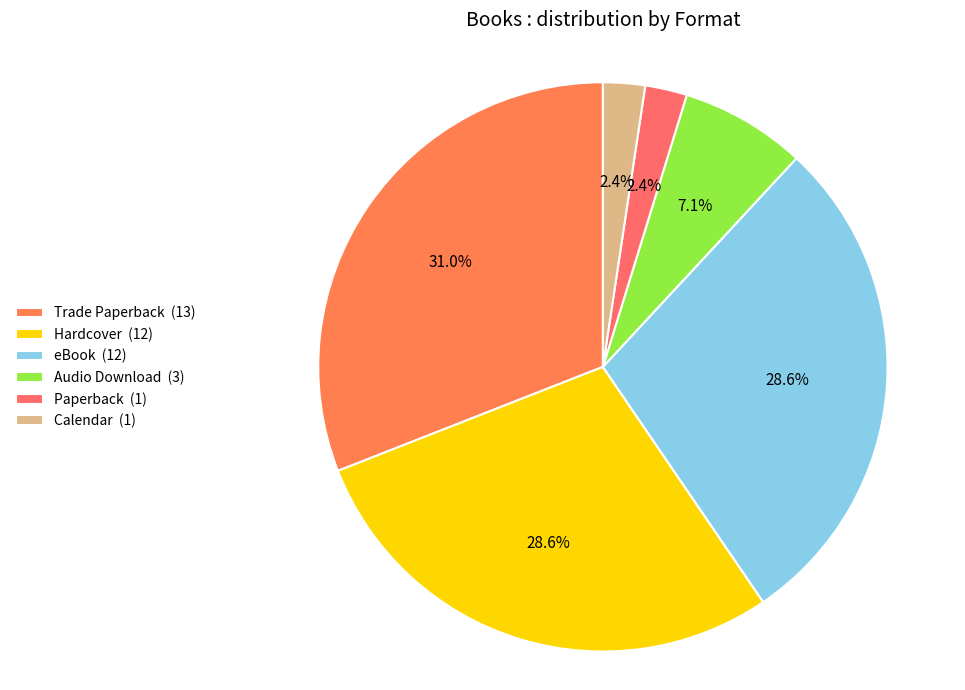

Rank the categories by value from lowest to highest.

Paperback, Calendar, Audio Download, Hardcover, eBook, Trade Paperback